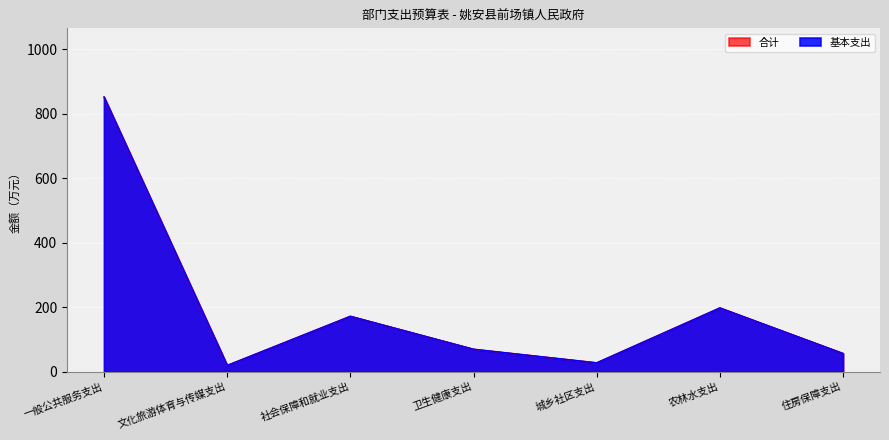

The value of 合计 at 住房保障支出 is 56.5. True or false?

True